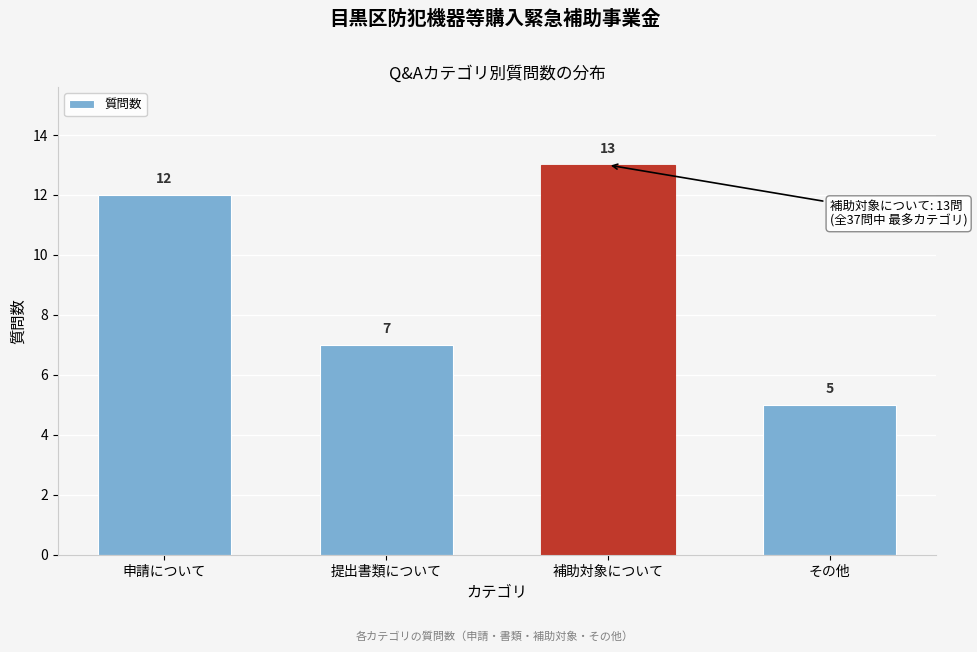

Reading left to right, list all the values displayed in this chart.

申請について=12	提出書類について=7	補助対象について=13	その他=5